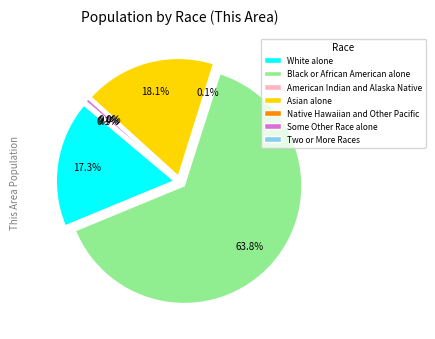

What is the change in value from White alone to Two or More Races?

-1151